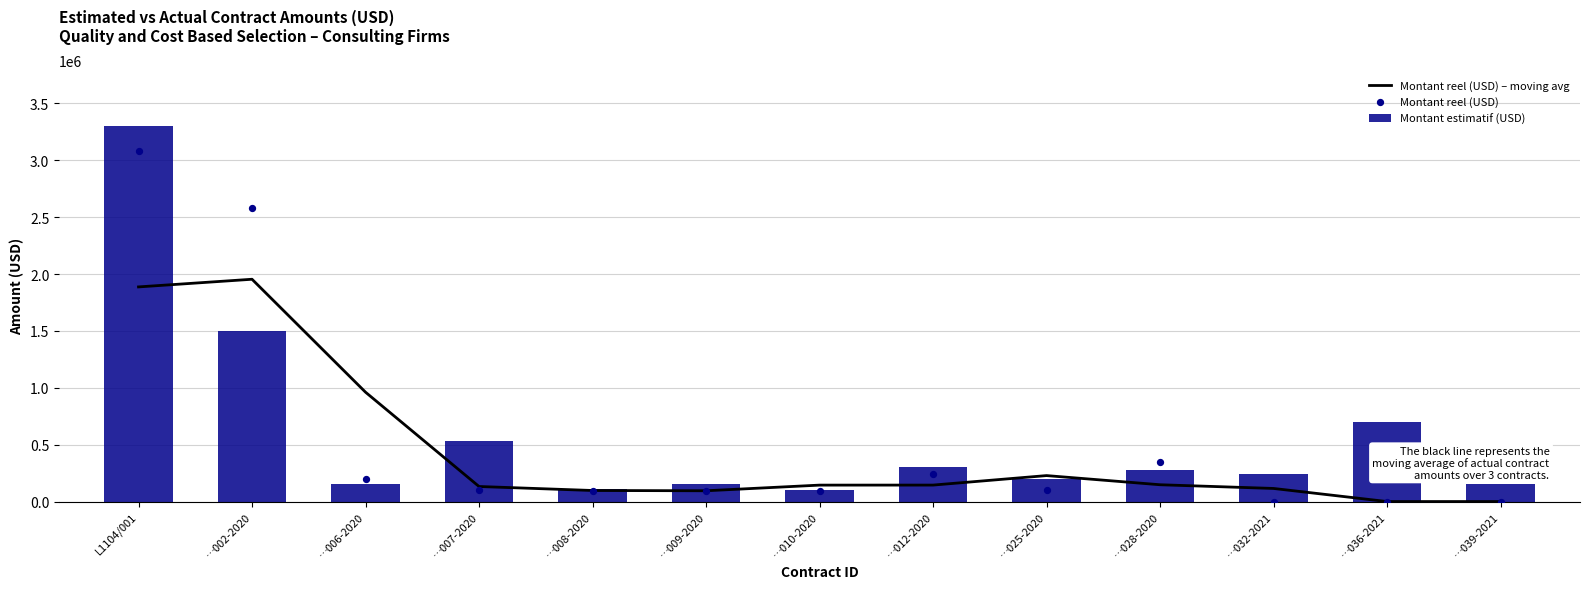

What is the total value across all series at …009-2020?

341711.5